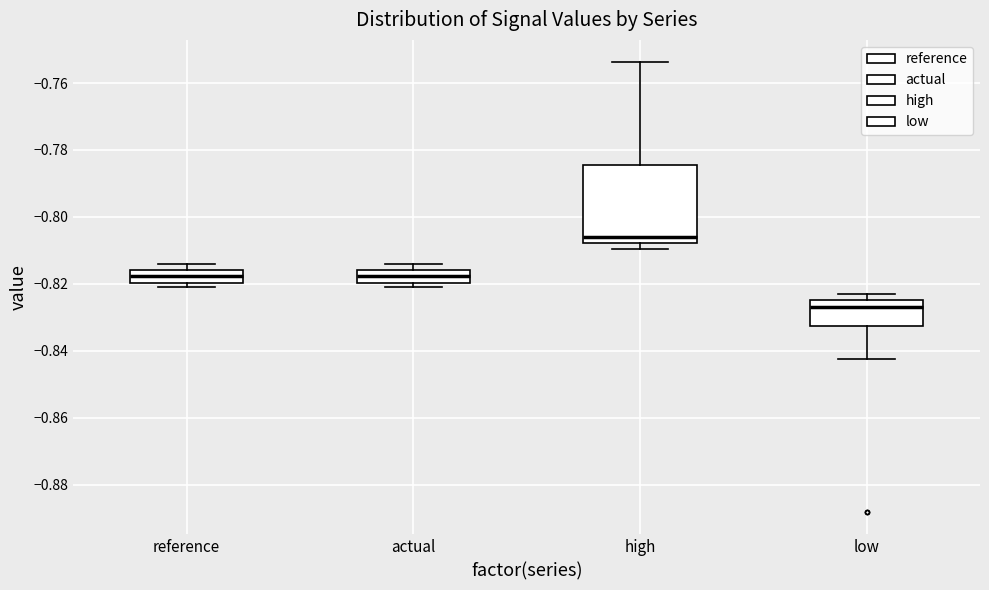

Where is the lower edge of the box for reference on the y-axis? The values are not printed on the chart, so give them approximately, as read against the axis.

-0.820